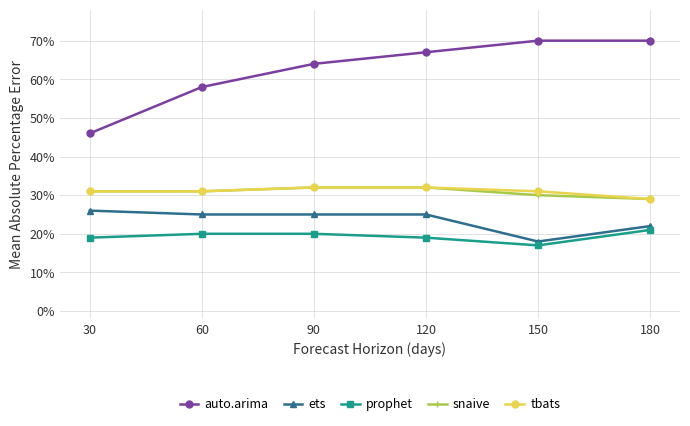

Between 30 and 120, which series saw the biggest shift?

auto.arima